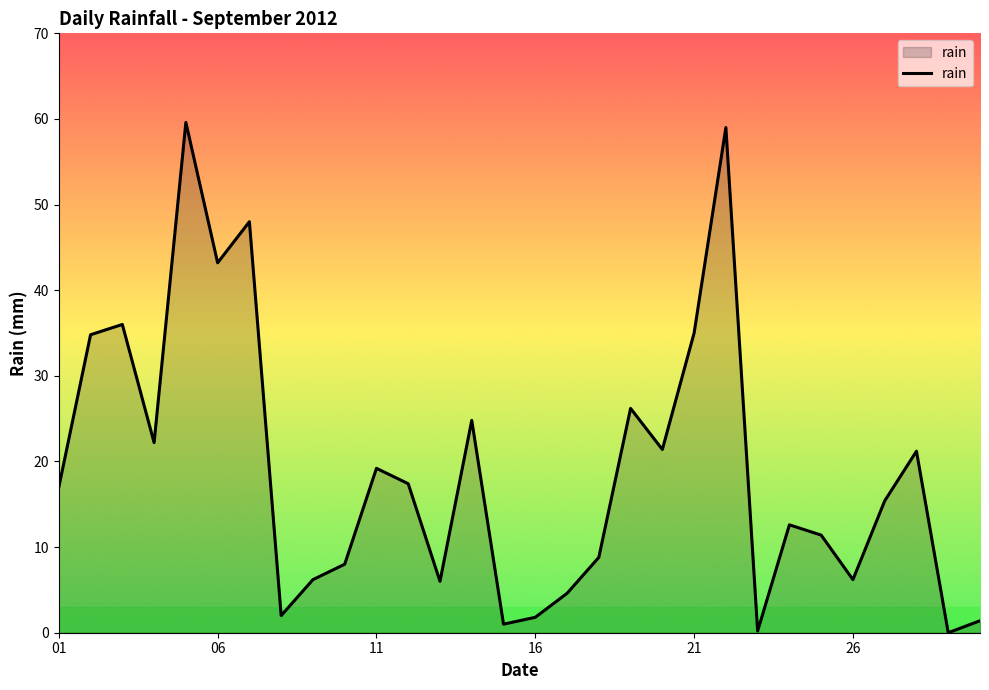

What is the greatest value displayed?

59.6